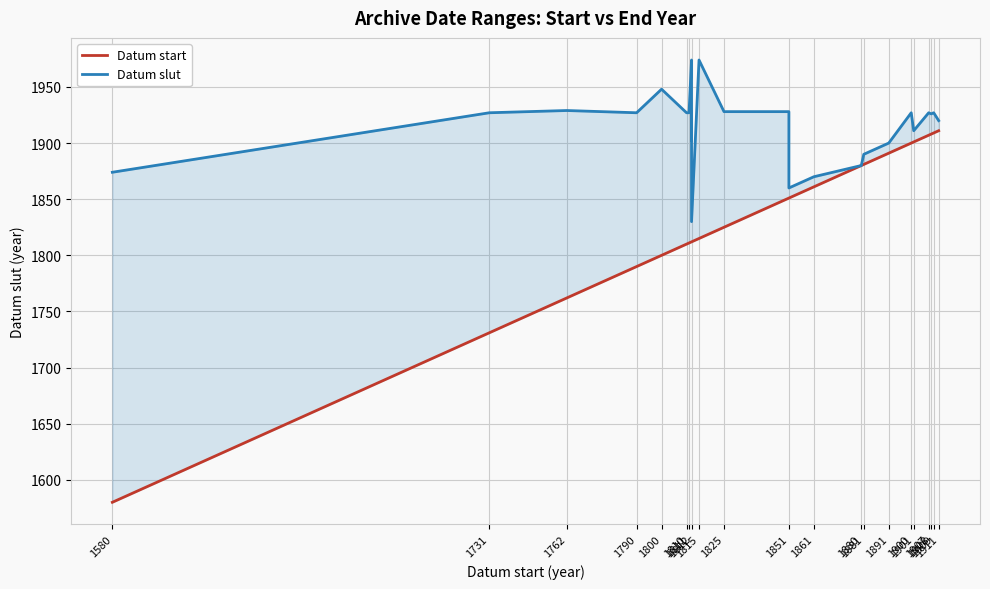

True or false: Datum slut has a value of 2762 at 1851.

False